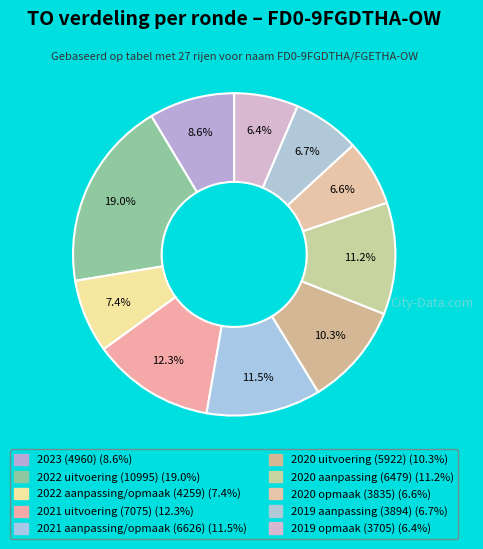

What is the largest slice in the pie chart?

2022 uitvoering (10995)